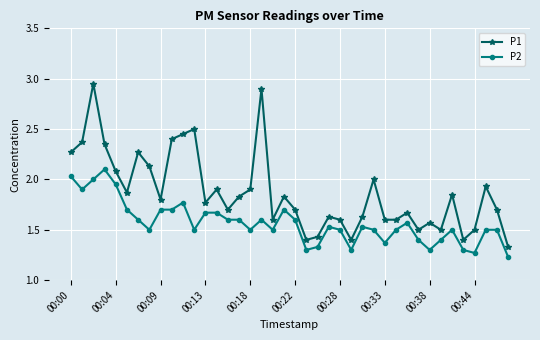

At how many categories does at least one series exceed 1?

40